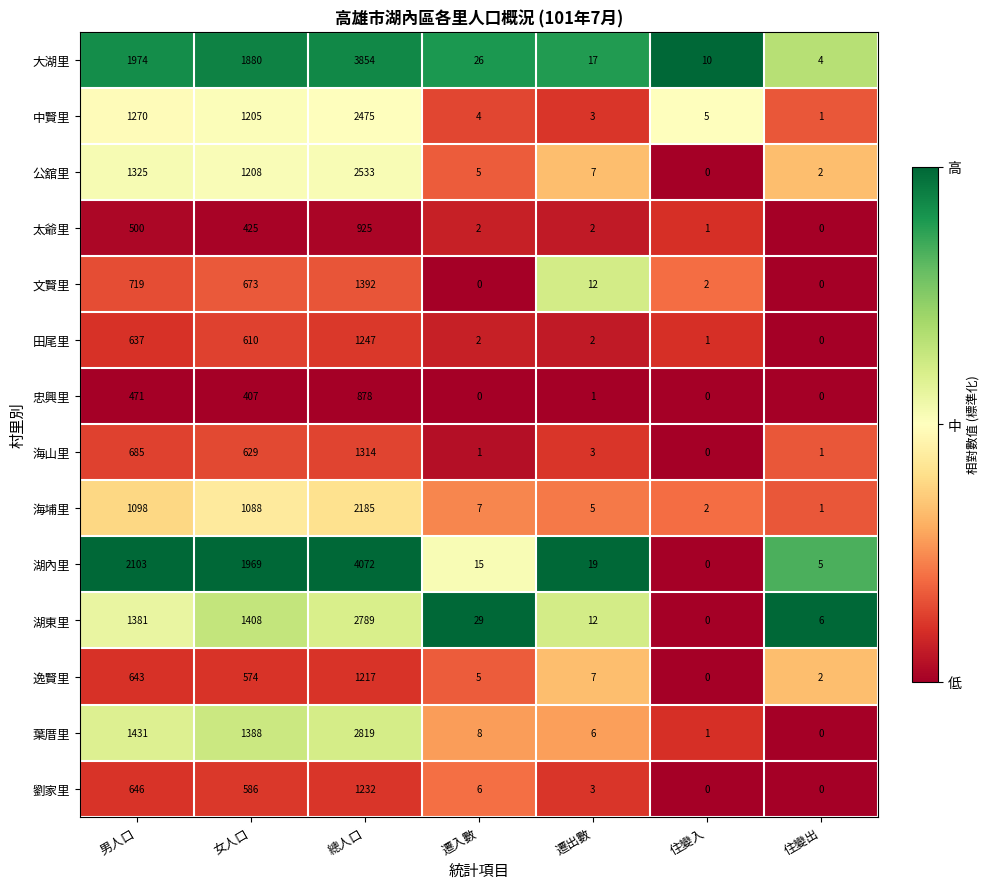

Is it true that 逸賢里 equals 1217 at 總人口?

True